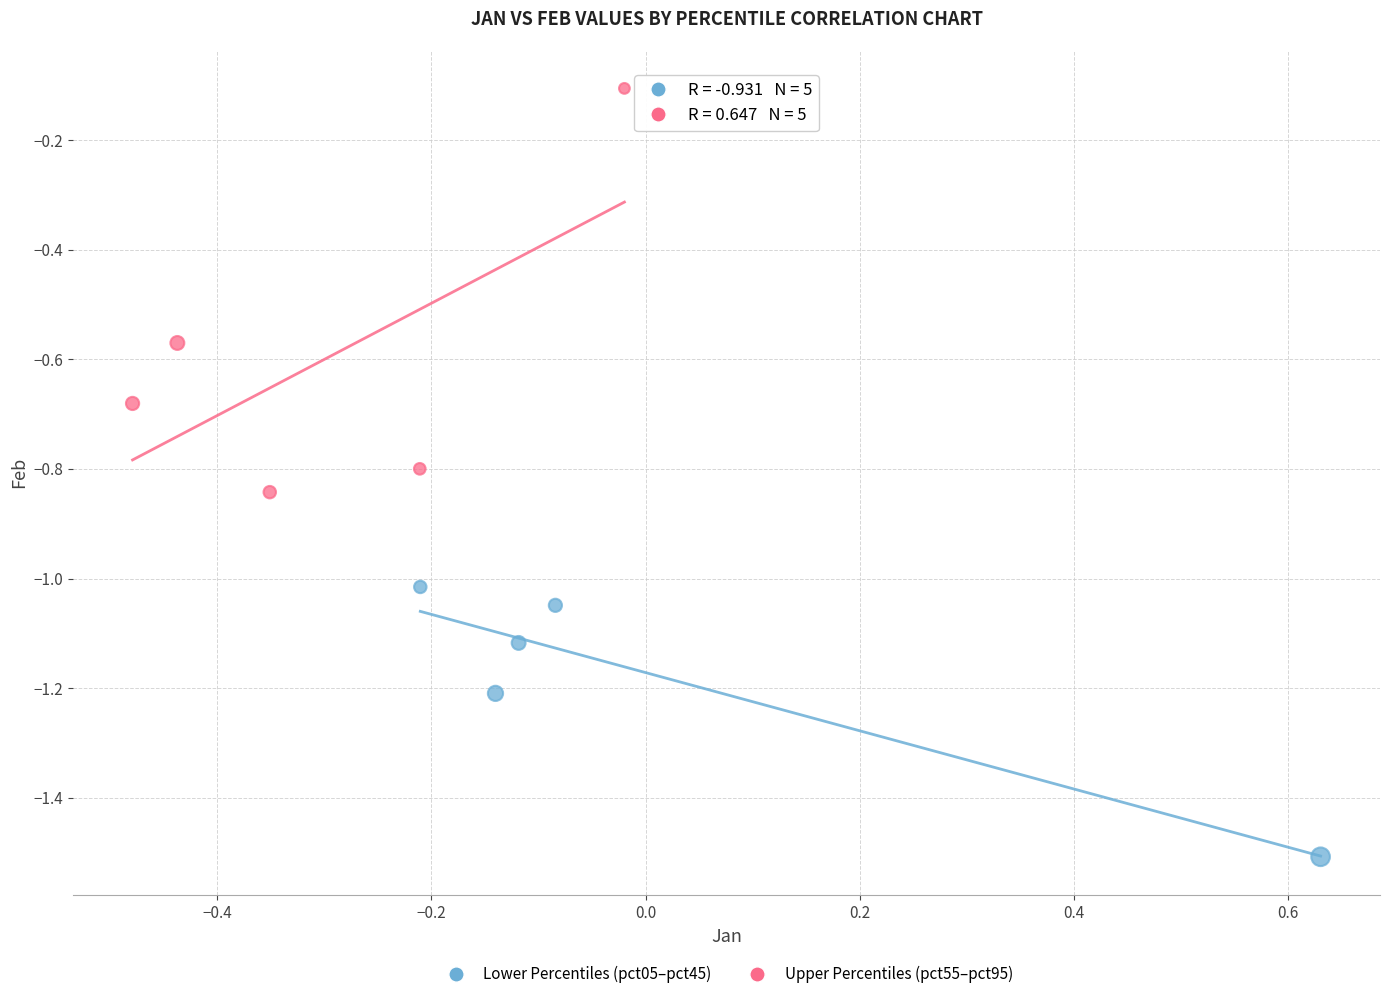

Which series reaches the minimum Y coordinate?

Lower Percentiles (pct05–pct45)